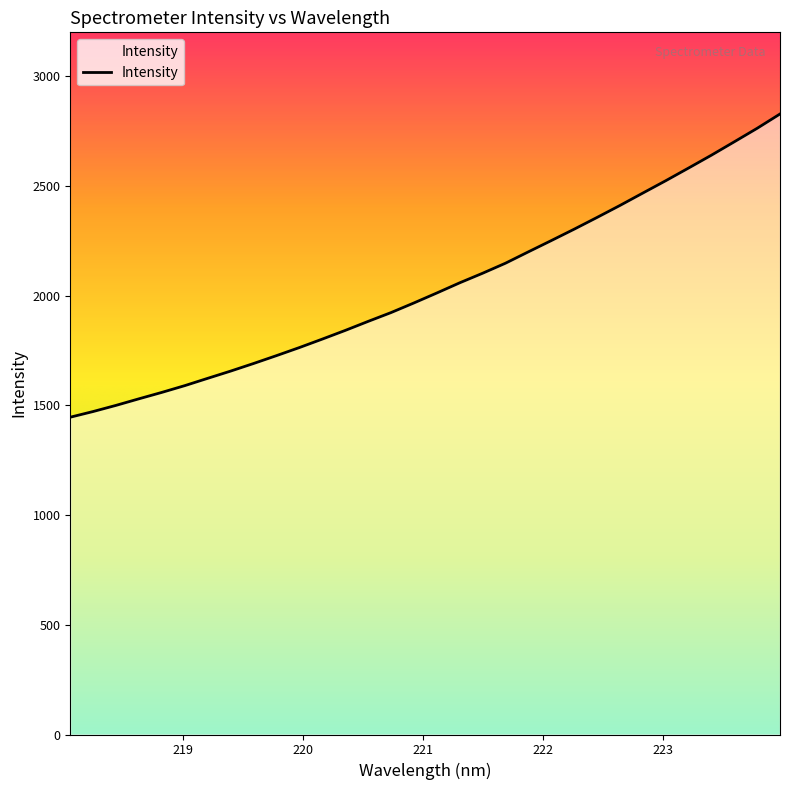

How many lines are shown in the chart?

1